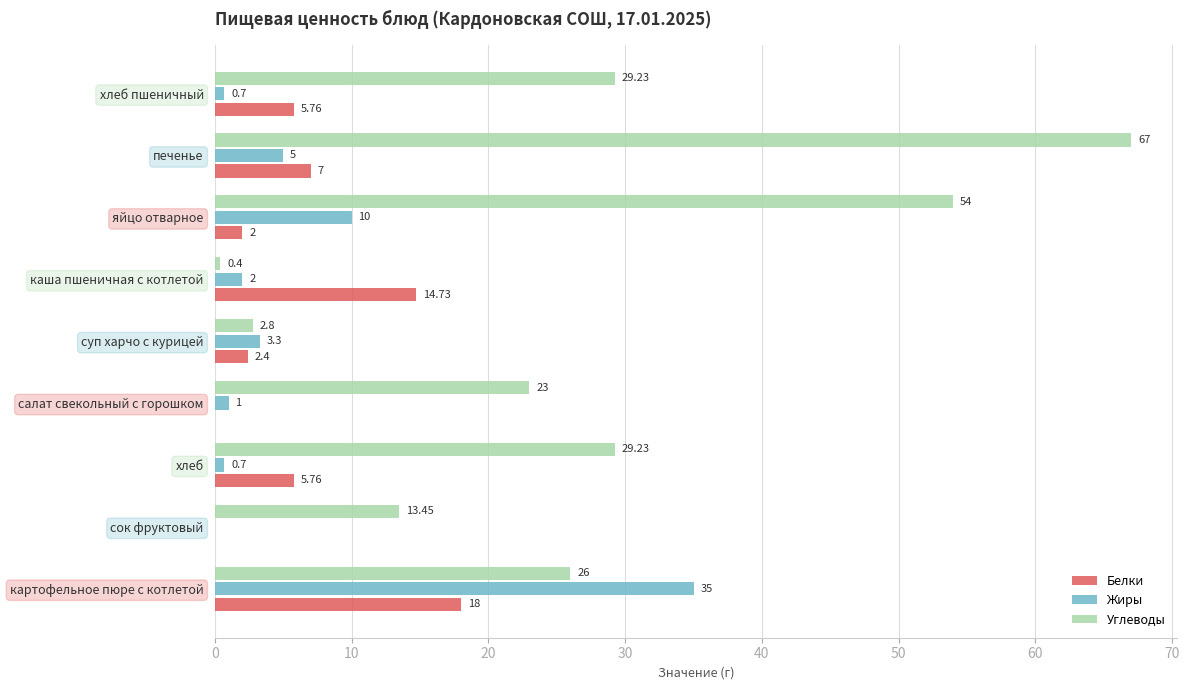

Which series has the largest range (max minus min)?

Углеводы